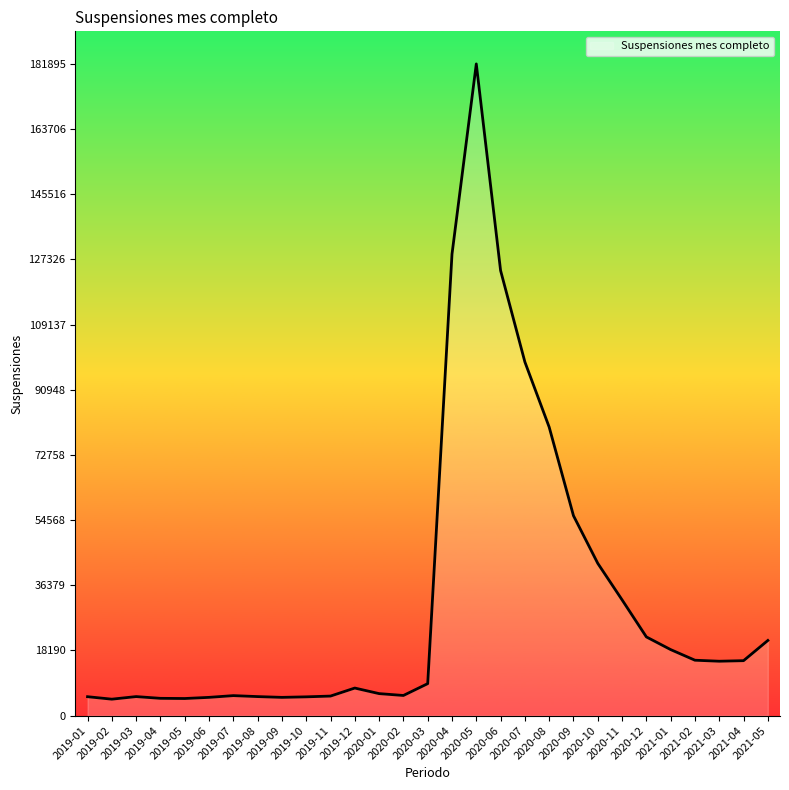

What is the greatest value displayed?

181895